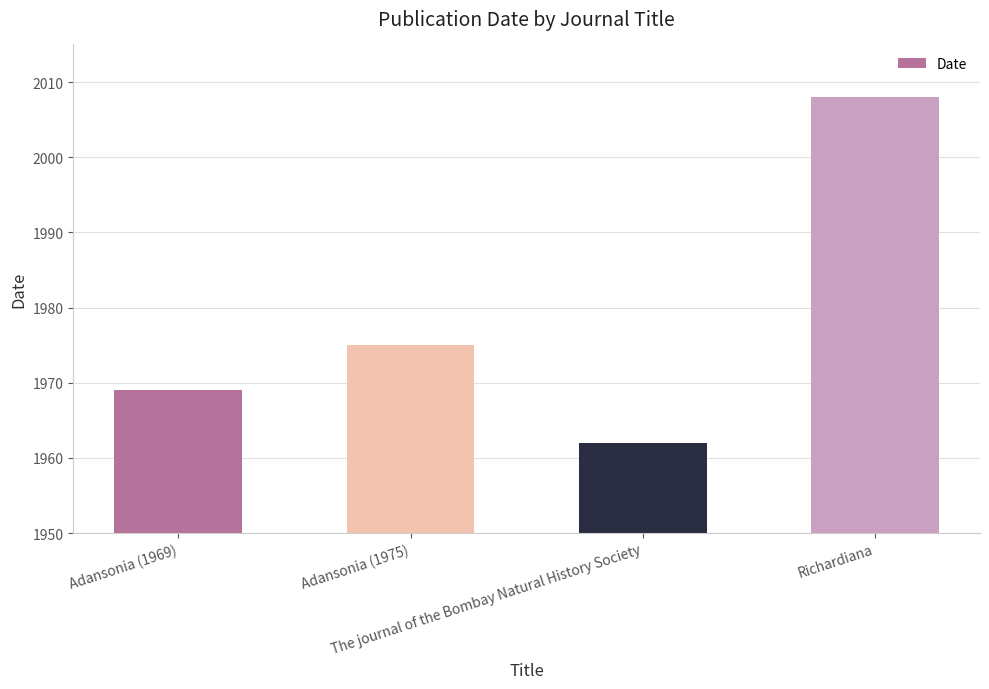

How many values are between 1969 and 2008?

3